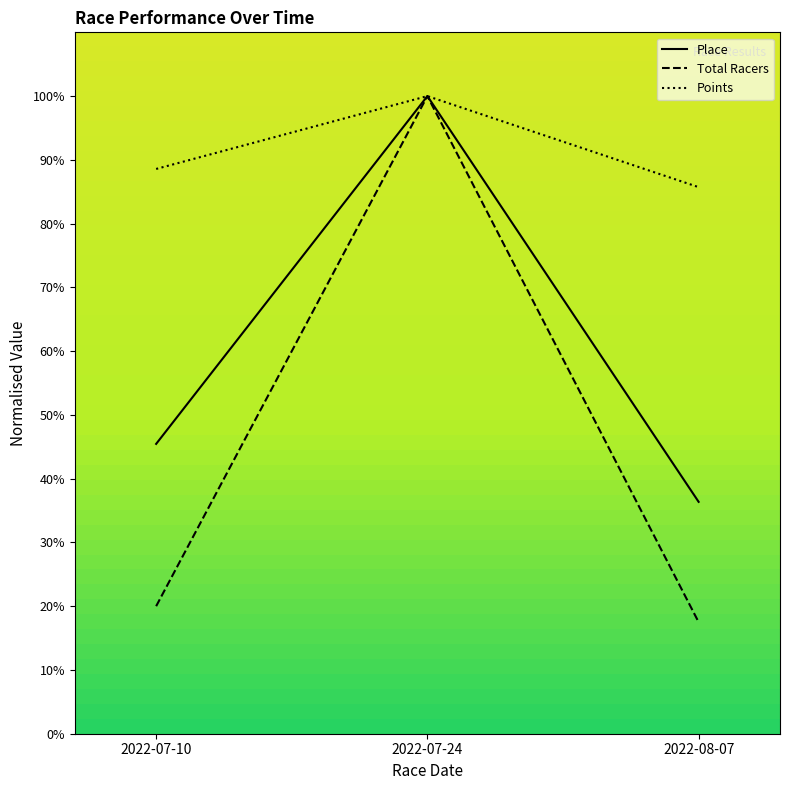

The Place series shows 100.0 at 2022-07-24. True or false?

True